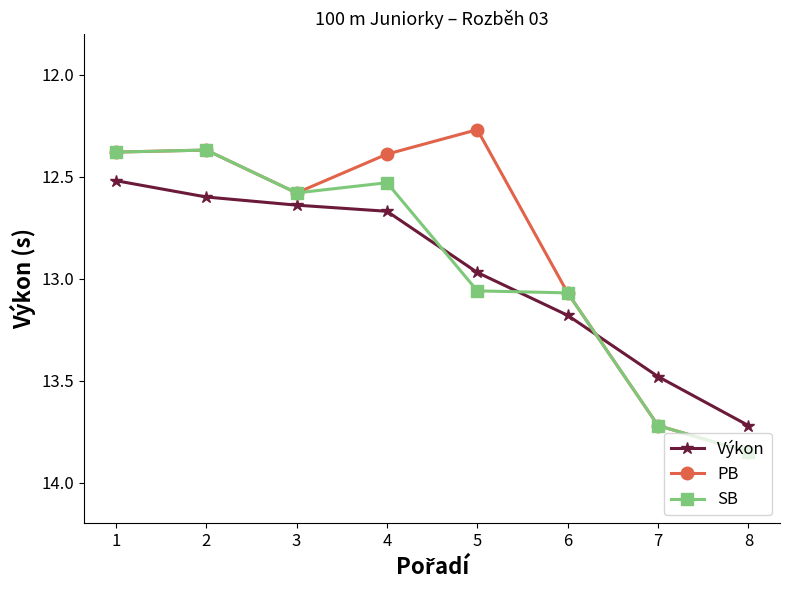

At which category does the chart reach its peak across all series?

8